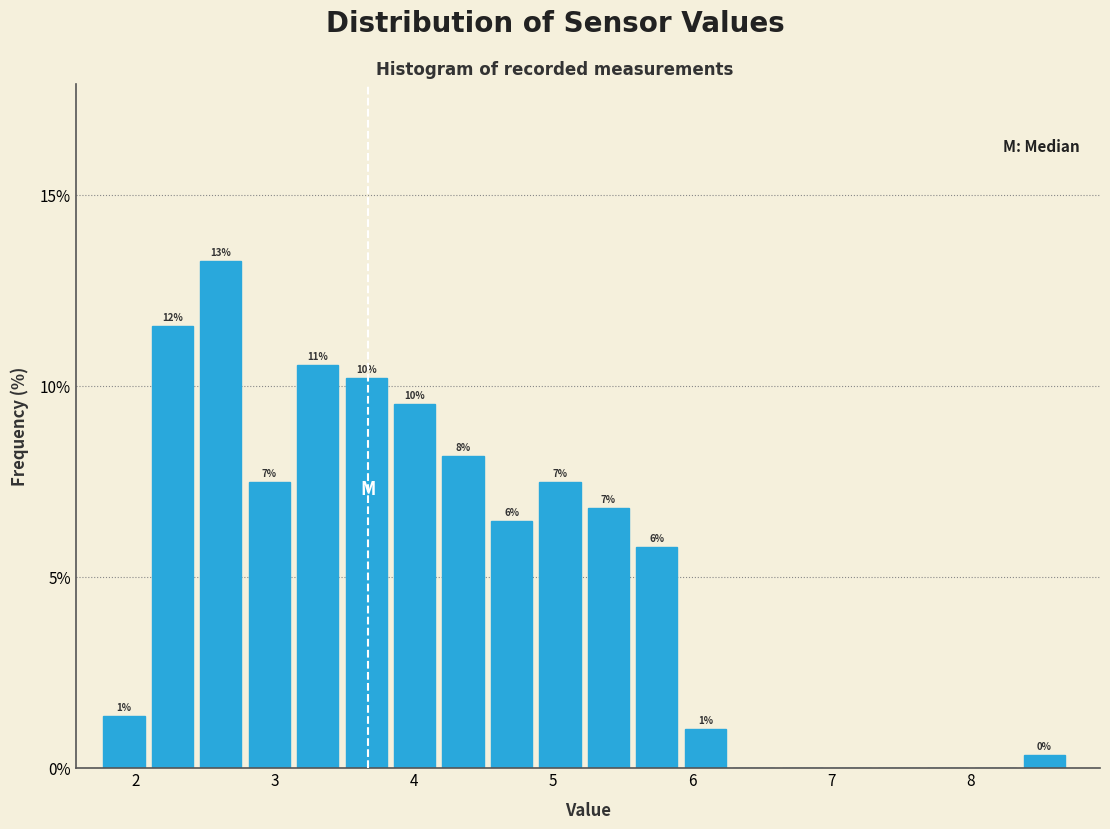

Read against the x-axis, roughly where is the centre of the tallest bar?

2.6